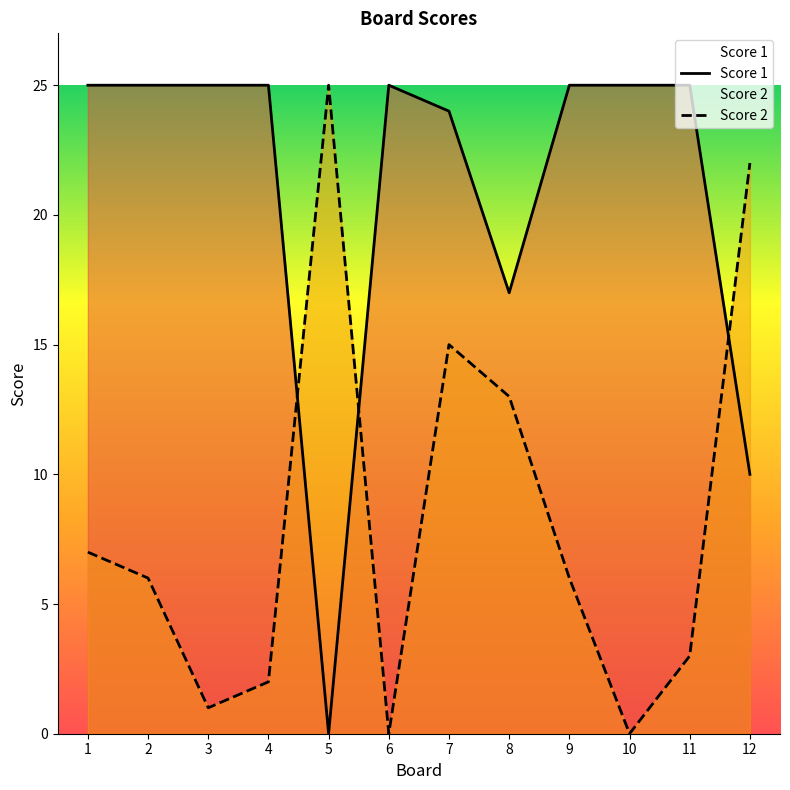

Is the value of Score 1 at 12 greater than the value of Score 2 at 6?

Yes